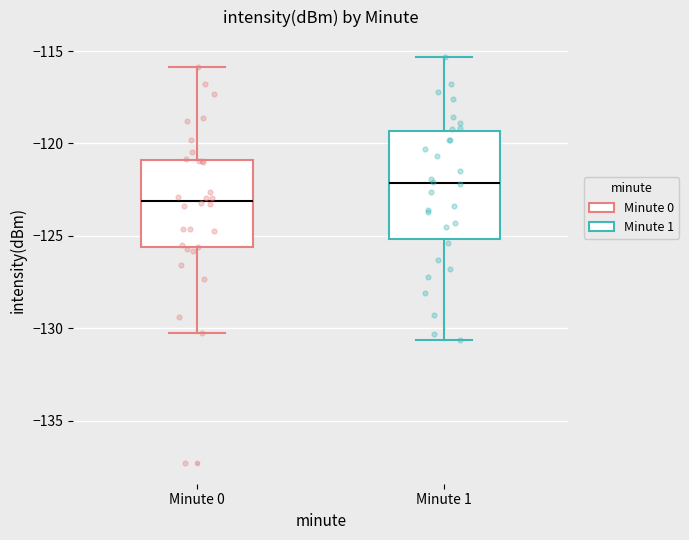

Reading left to right, read every box against the y-axis: the position of its median line, the range the box covers, and the ends of its whiskers. The values are not printed on the chart, so give them approximately, as read against the axis.

Minute 0: median -123.0, box -125.5 to -121.0, whiskers -130.0 to -116.0
Minute 1: median -122.0, box -125.0 to -119.5, whiskers -130.5 to -115.5